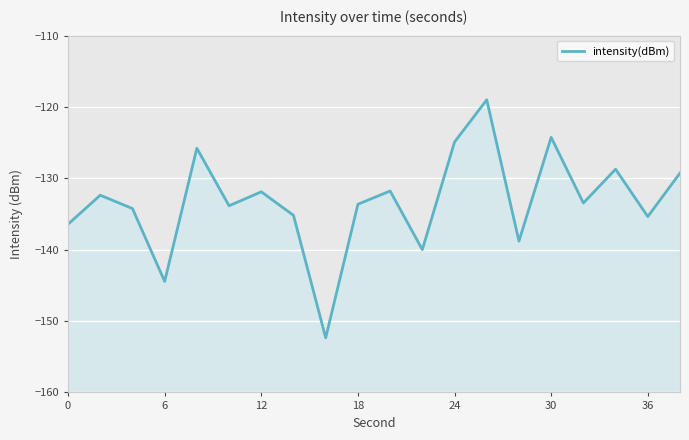

Reading right to left, list all the values displayed in this chart.

-129.3	-135.4	-128.7	-133.5	-124.3	-138.8	-119.0	-124.9	-140.0	-131.8	-133.6	-152.3	-135.2	-131.9	-133.8	-125.8	-144.4	-134.2	-132.4	-136.4